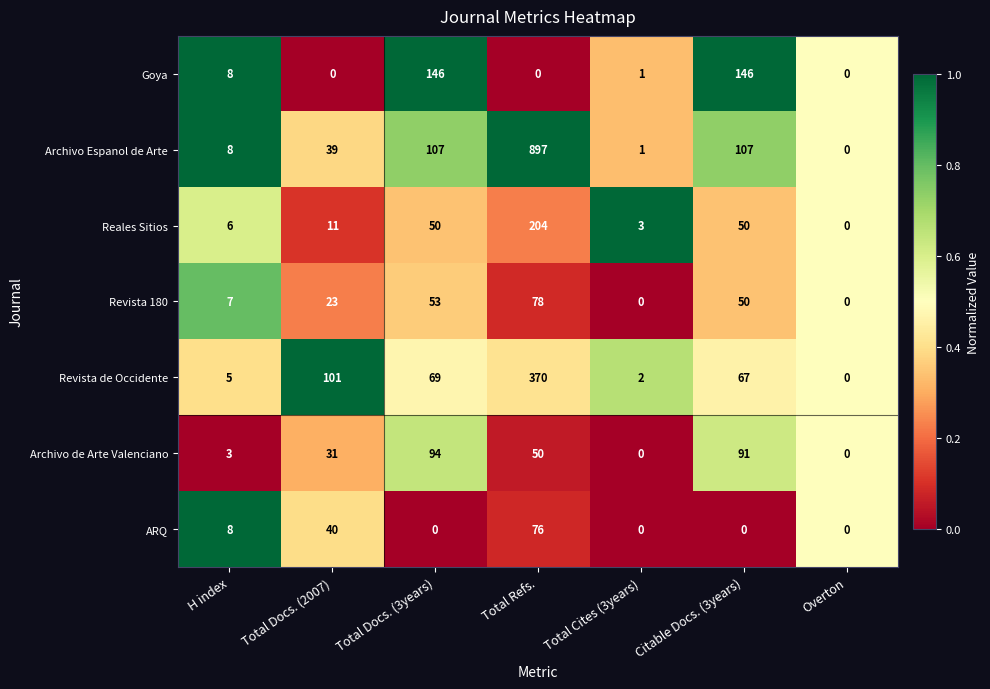

Count the ARQ values in the range 0 to 40.

6